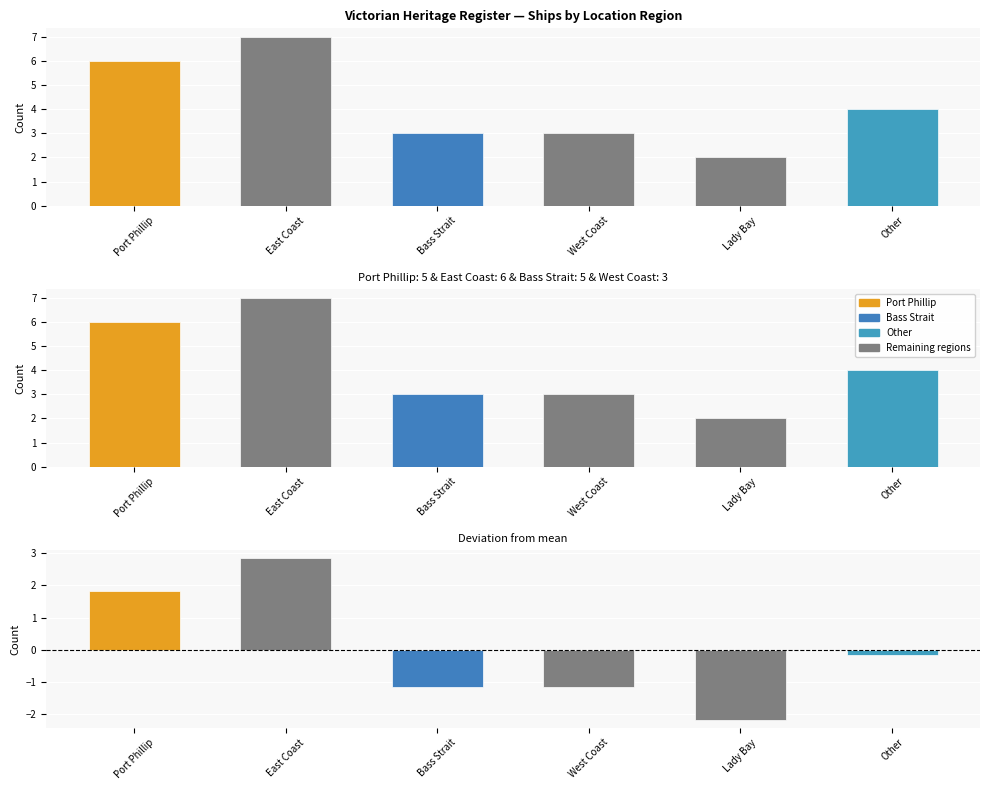

The chart shows a value of 3 at West Coast. True or false?

True